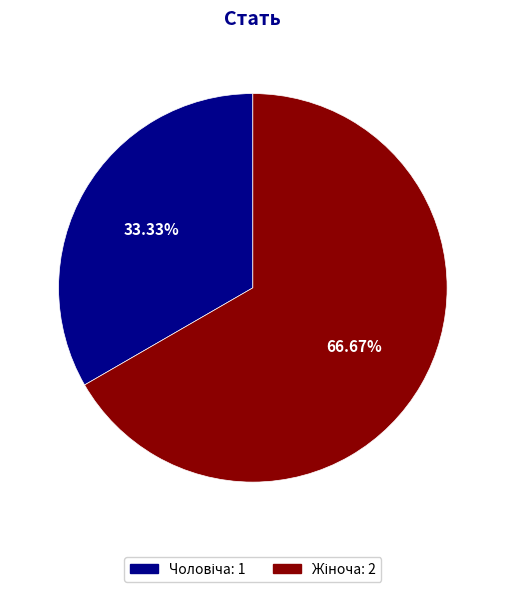

Is there a majority slice in this chart?

Yes